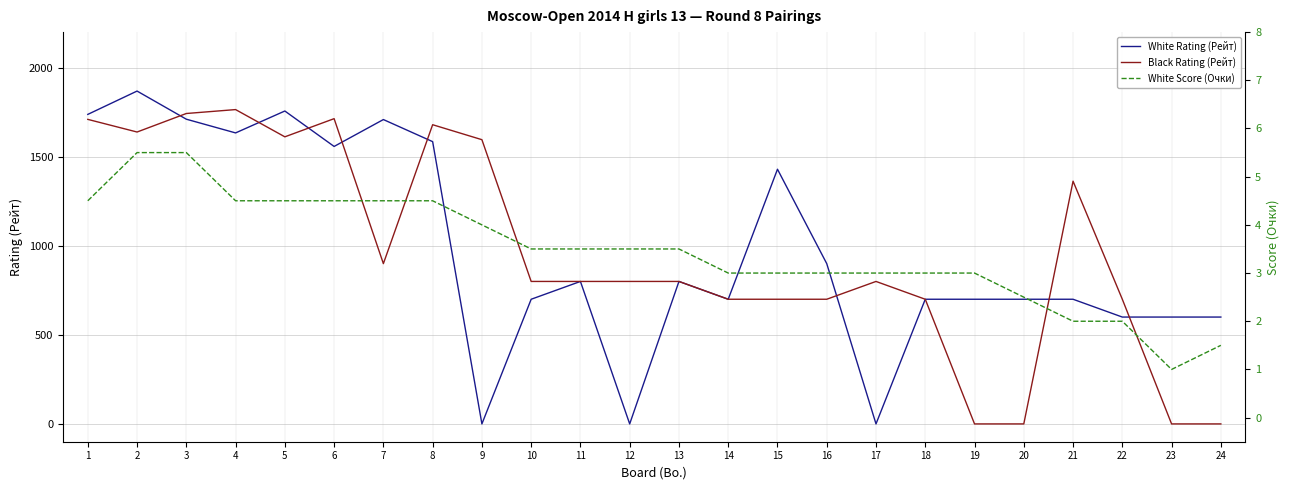

At which label does White Rating (Рейт) reach its minimum?

9